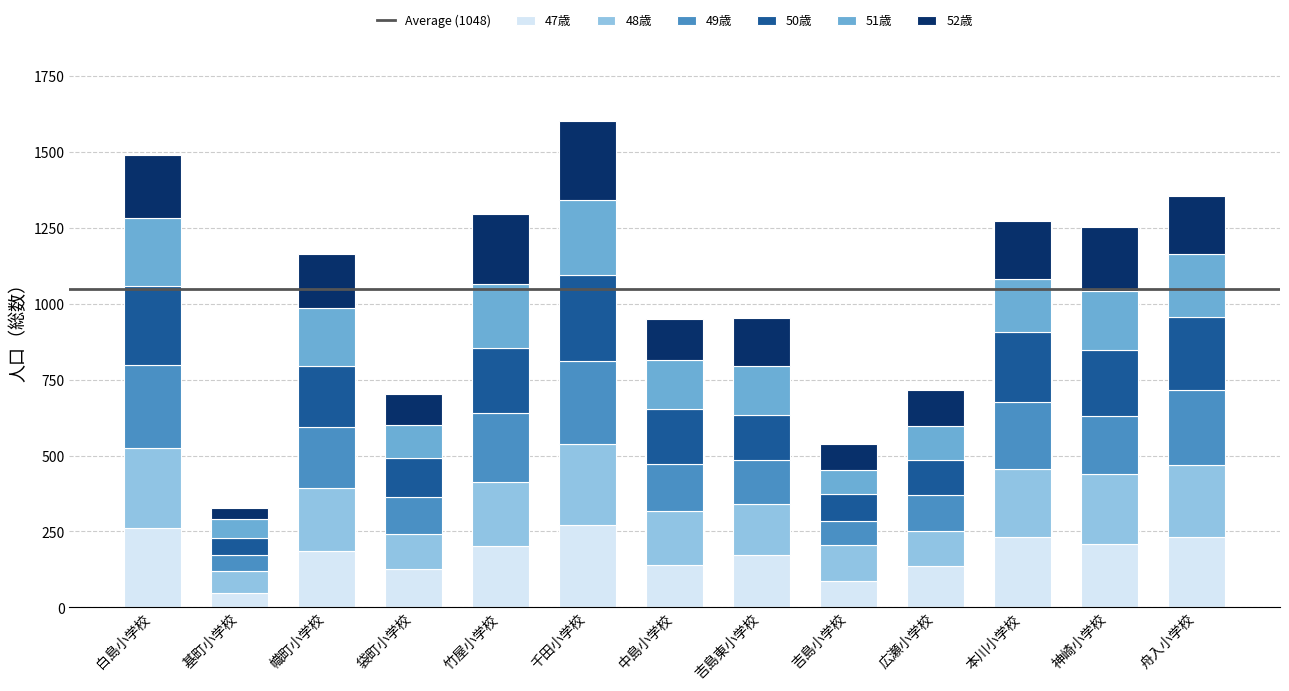

Is it true that 47歳 equals 66 at 神崎小学校?

False